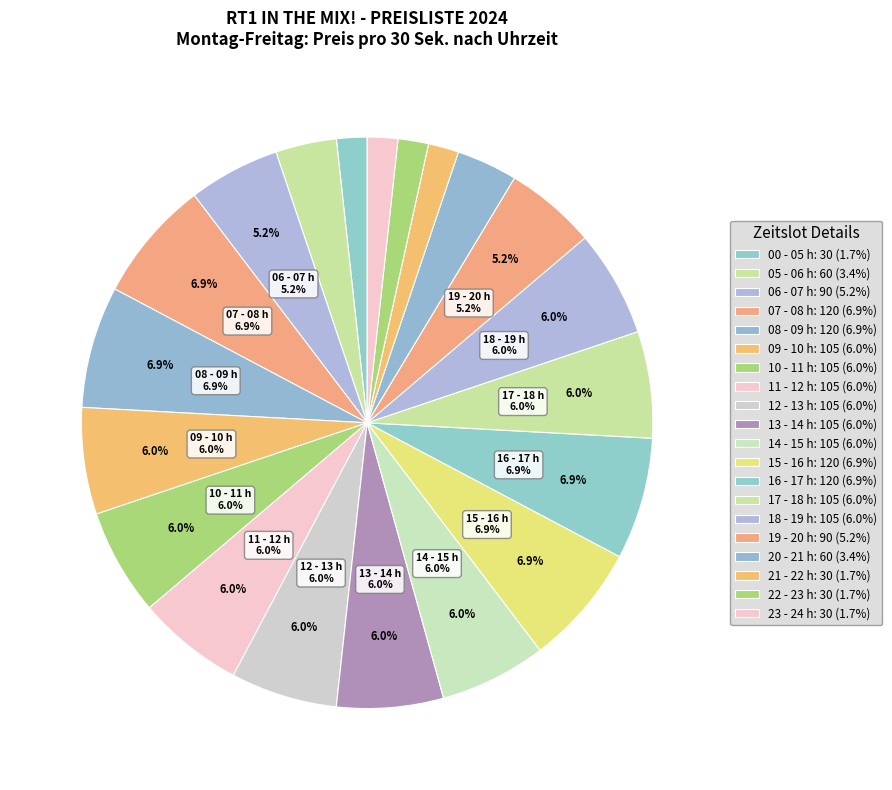

Approximately how many times larger is the value at 17 - 18 h compared to 11 - 12 h?

1.0